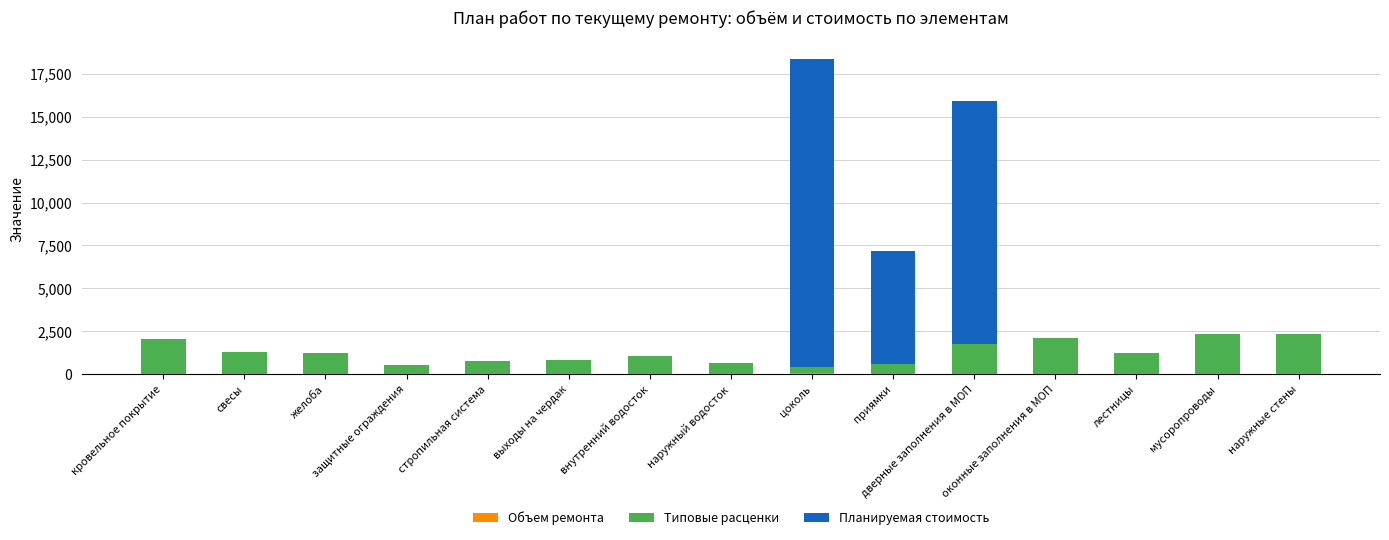

At which category is the sum across all series the highest?

цоколь